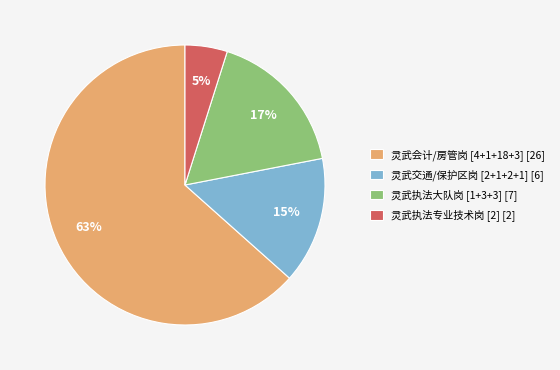

Is the sum of 灵武执法大队岗 [1+3+3] [7] and 灵武执法专业技术岗 [2] [2] greater than half?

No